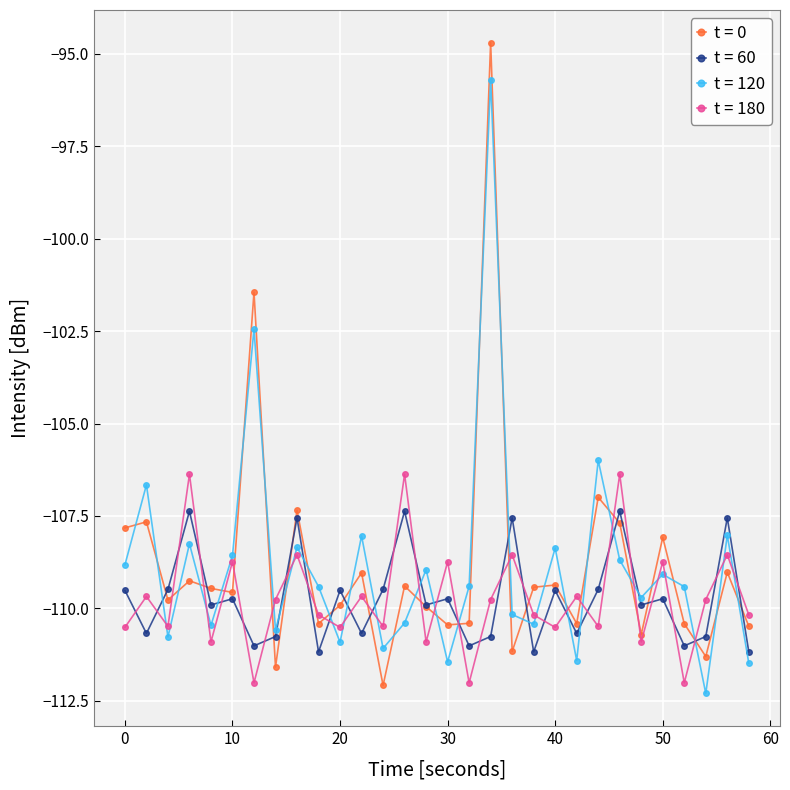

True or false: t = 180 has more than 1 points higher than both neighbors.

True